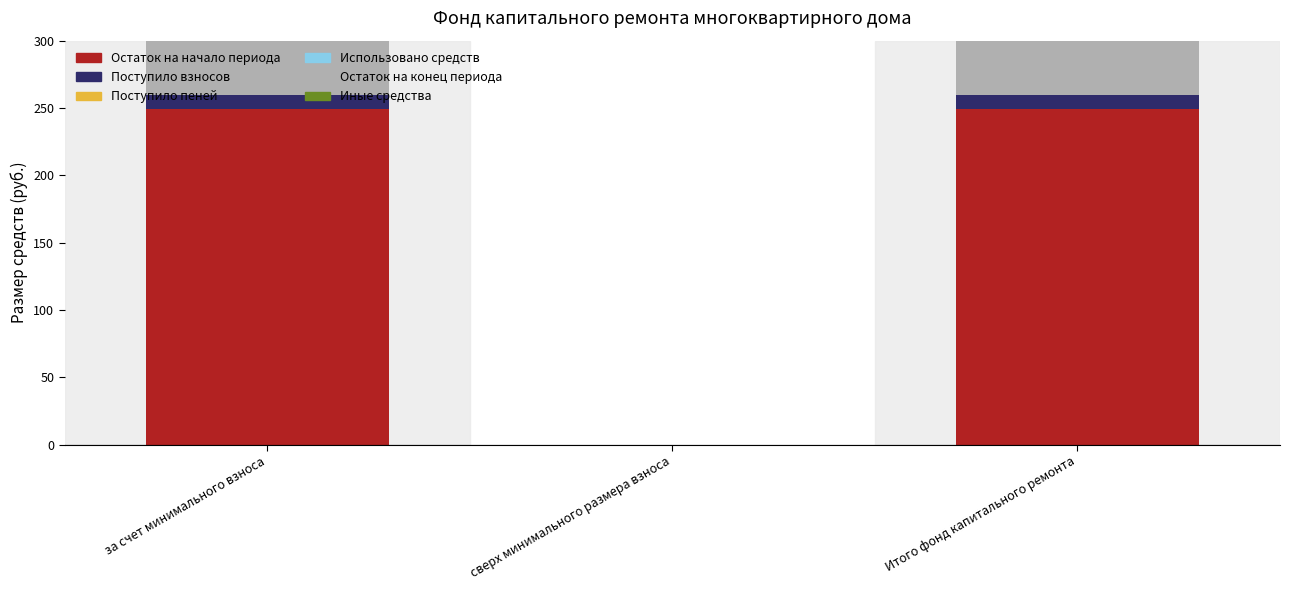

Is the value of Поступило пеней at сверх минимального размера взноса greater than the value of Поступило взносов at Итого фонд капитального ремонта?

No